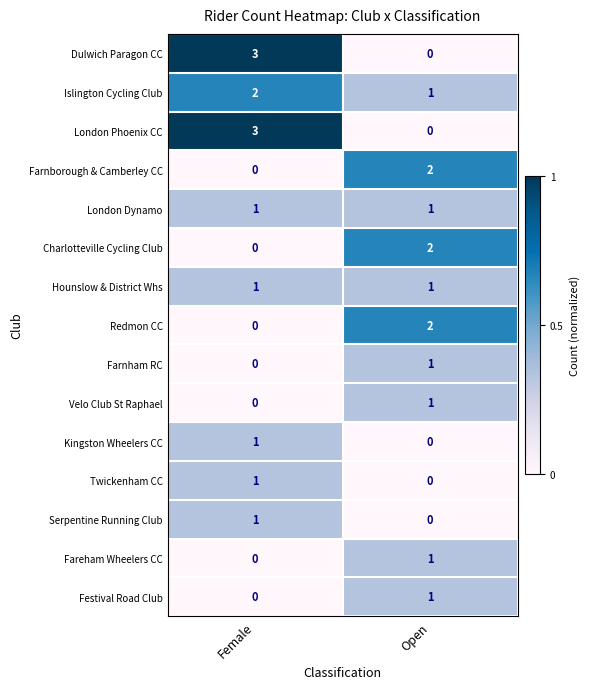

At which label does Twickenham CC reach its minimum?

Open